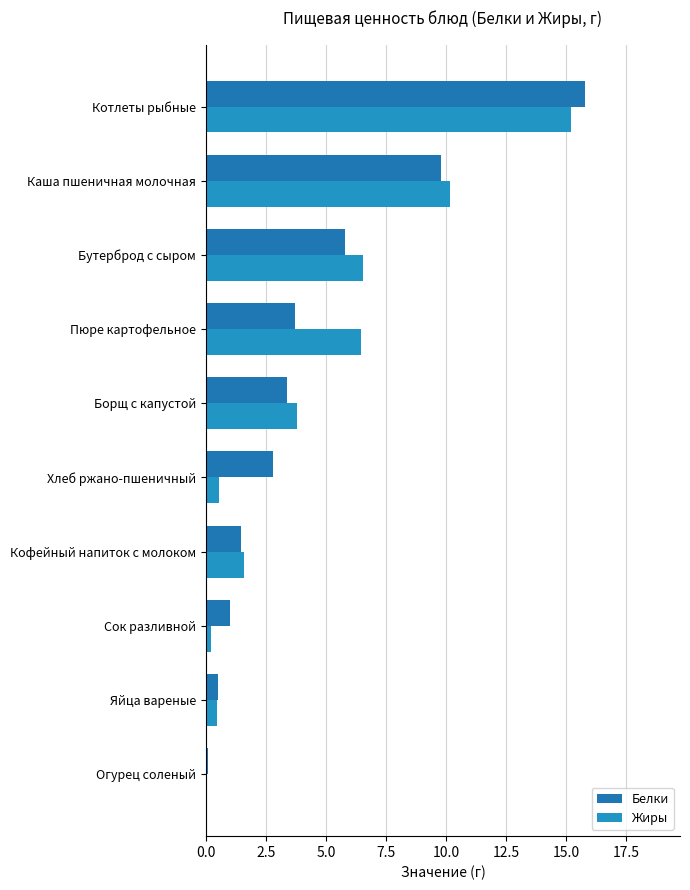

Which series has the largest total across all categories?

Жиры